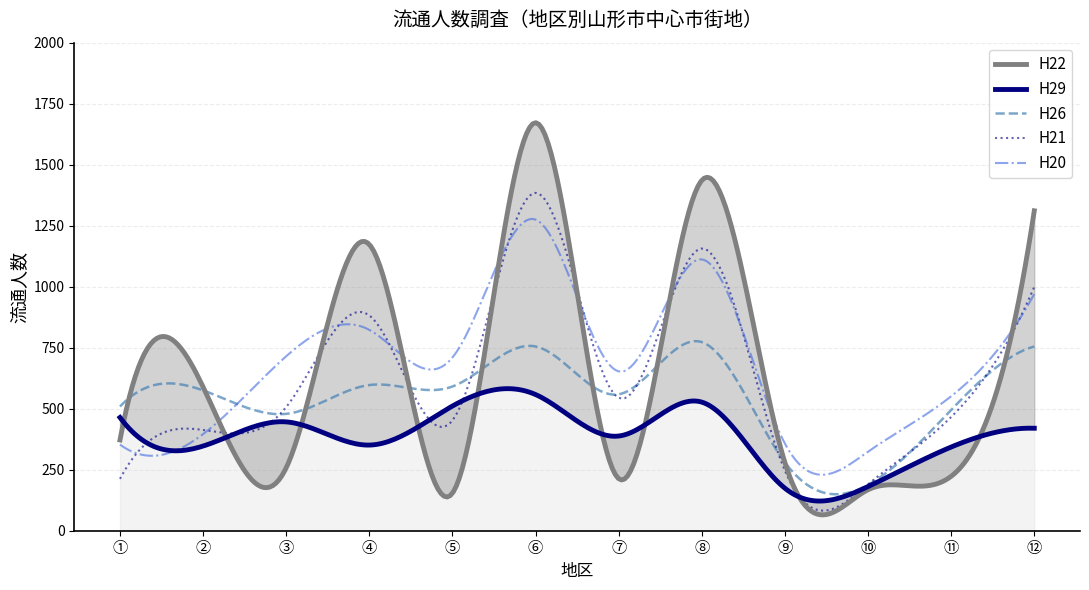

What is the smallest value displayed?

154.0